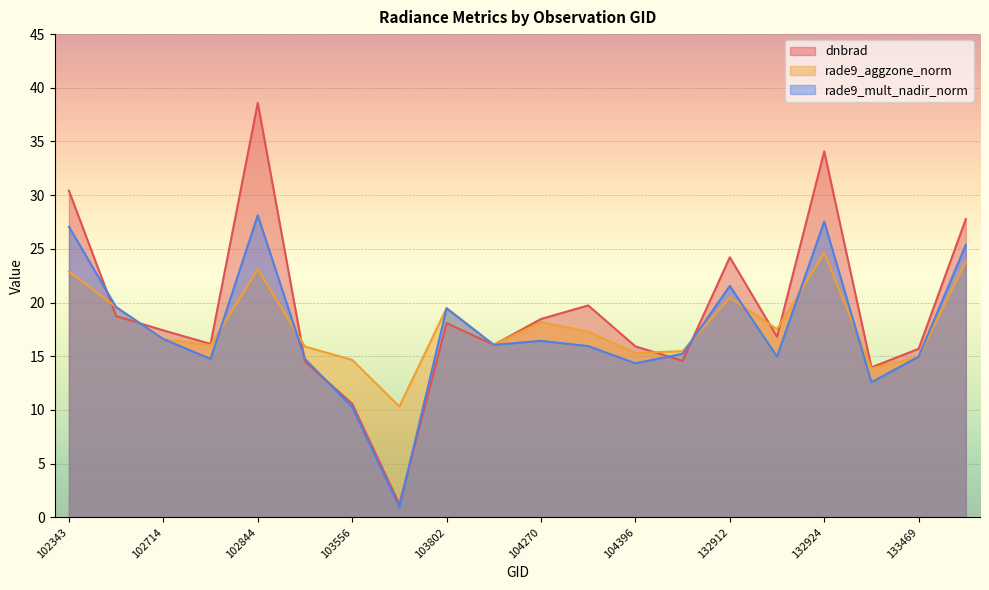

How many interior local peaks does the rade9_aggzone_norm series have?

5